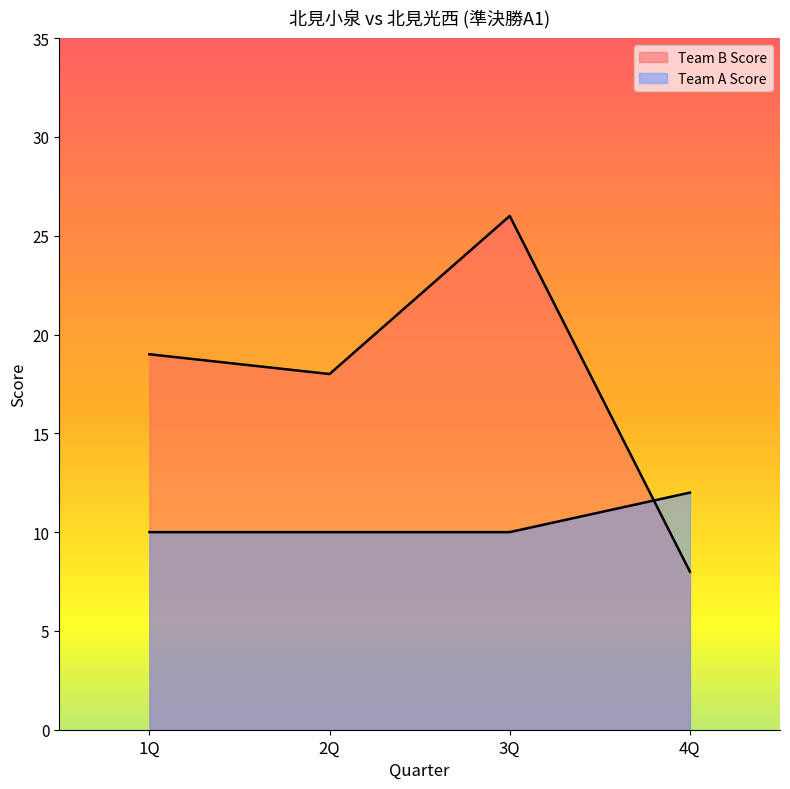

What position from the right is 3Q?

2